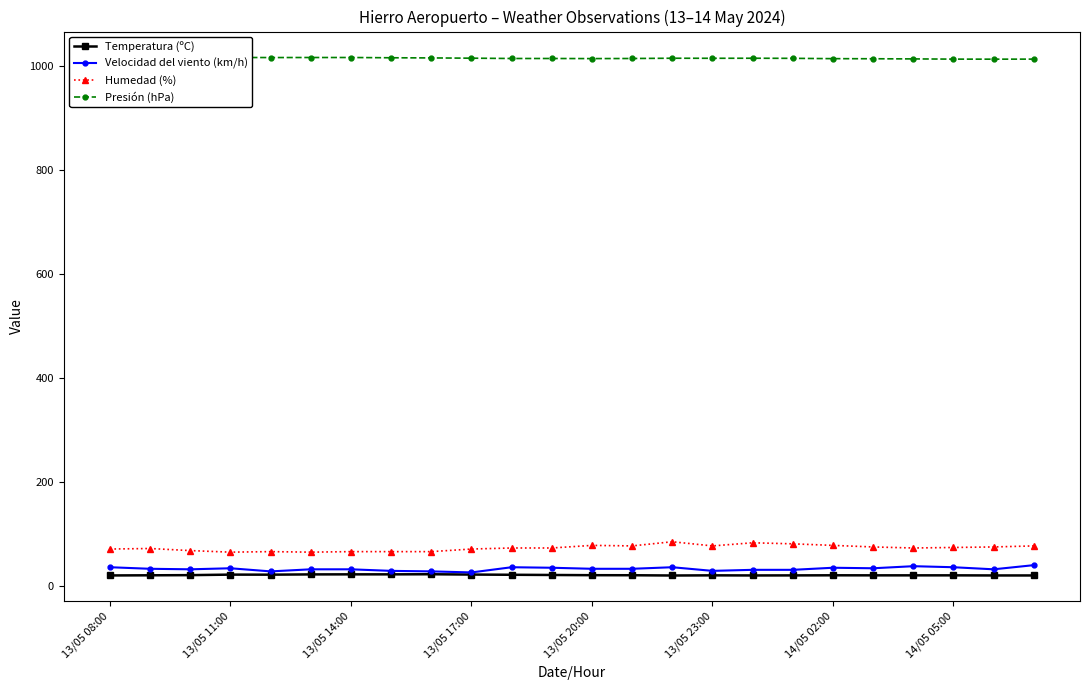

How many data points in Velocidad del viento (km/h) are above 33?

10